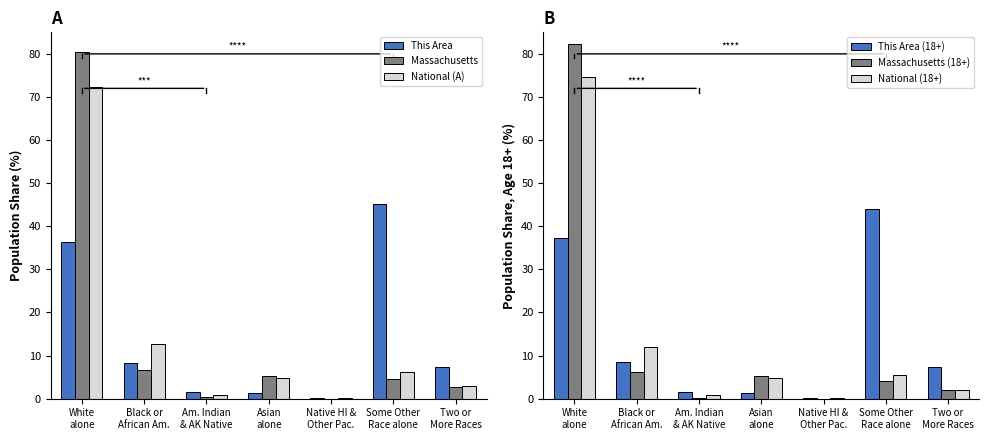

What is the label of the 2nd bar from the left?

Black or
African Am.